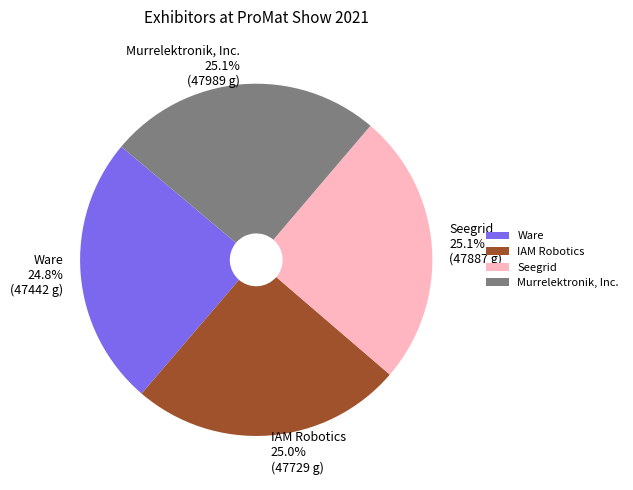

Is Ware the majority of the pie?

No